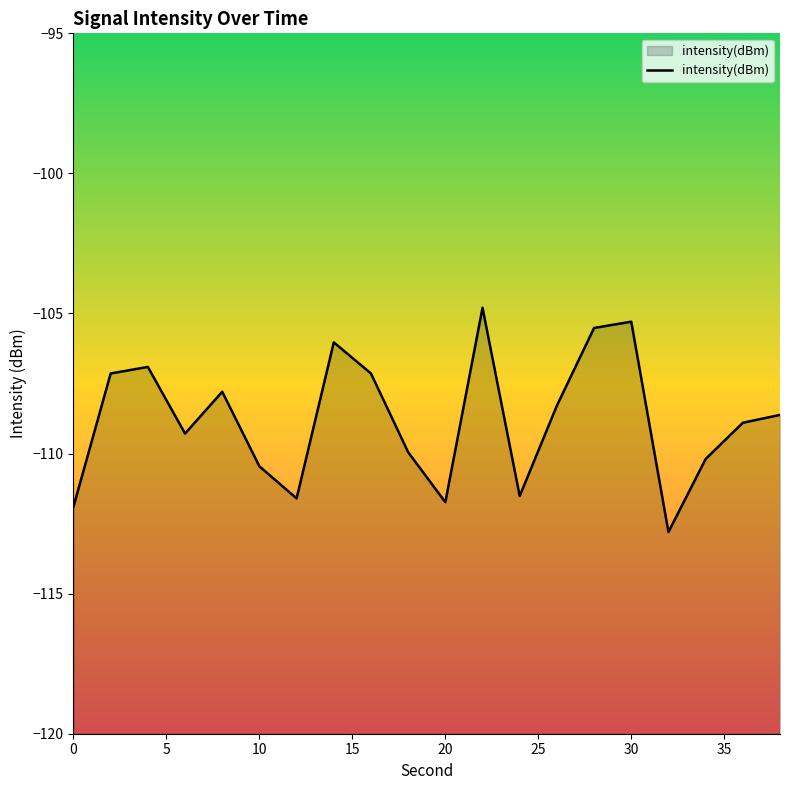

What is the greatest value displayed?

-104.8